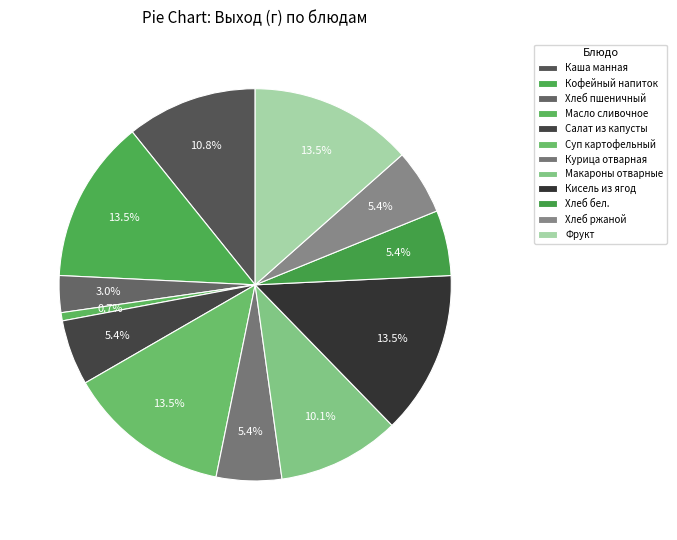

To the nearest percent, what percentage of the pie is Кофейный напиток?

13%